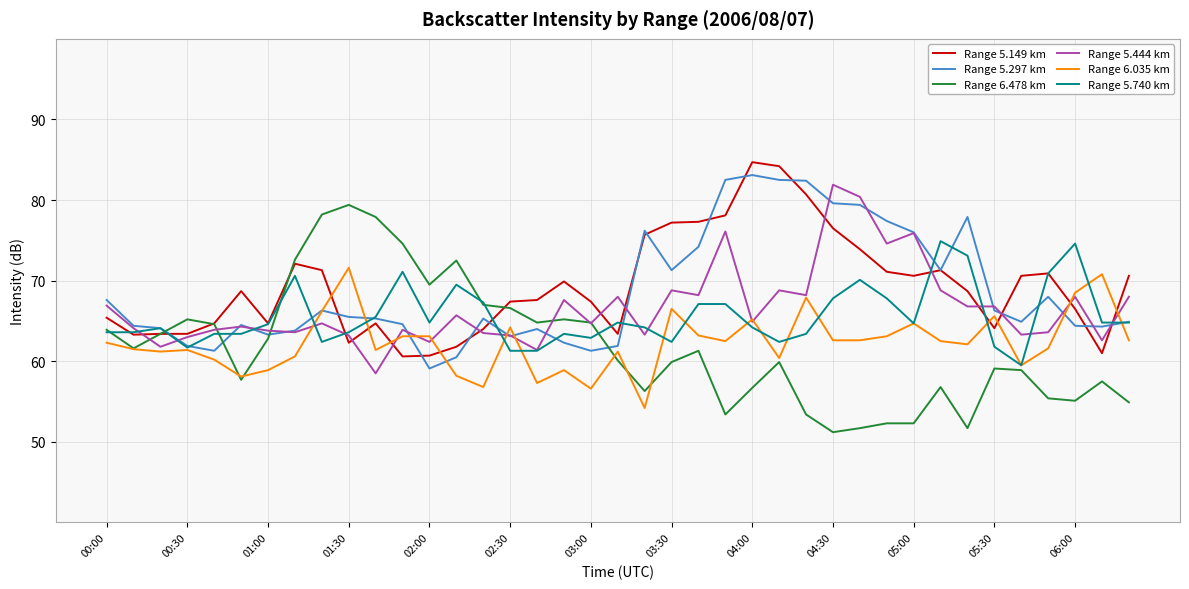

True or false: Range 6.035 km and Range 5.149 km intersect in this chart.

True